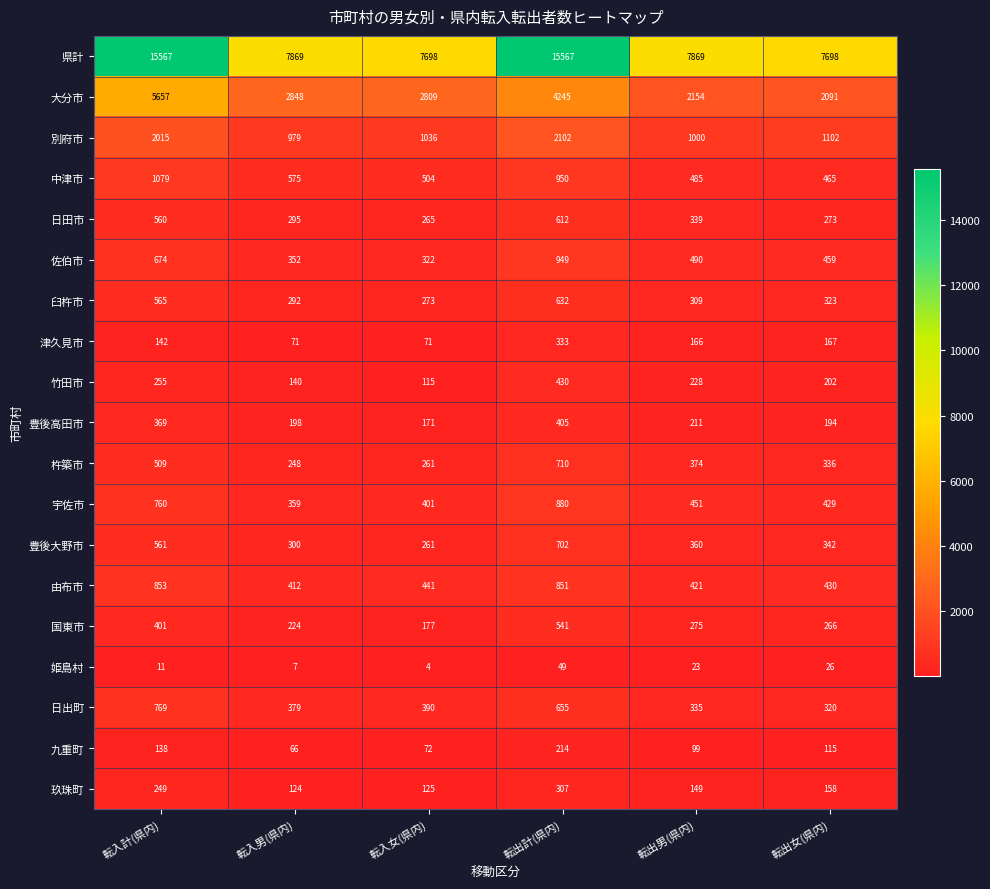

The 由布市 series shows 177 at 転出男(県内). True or false?

False